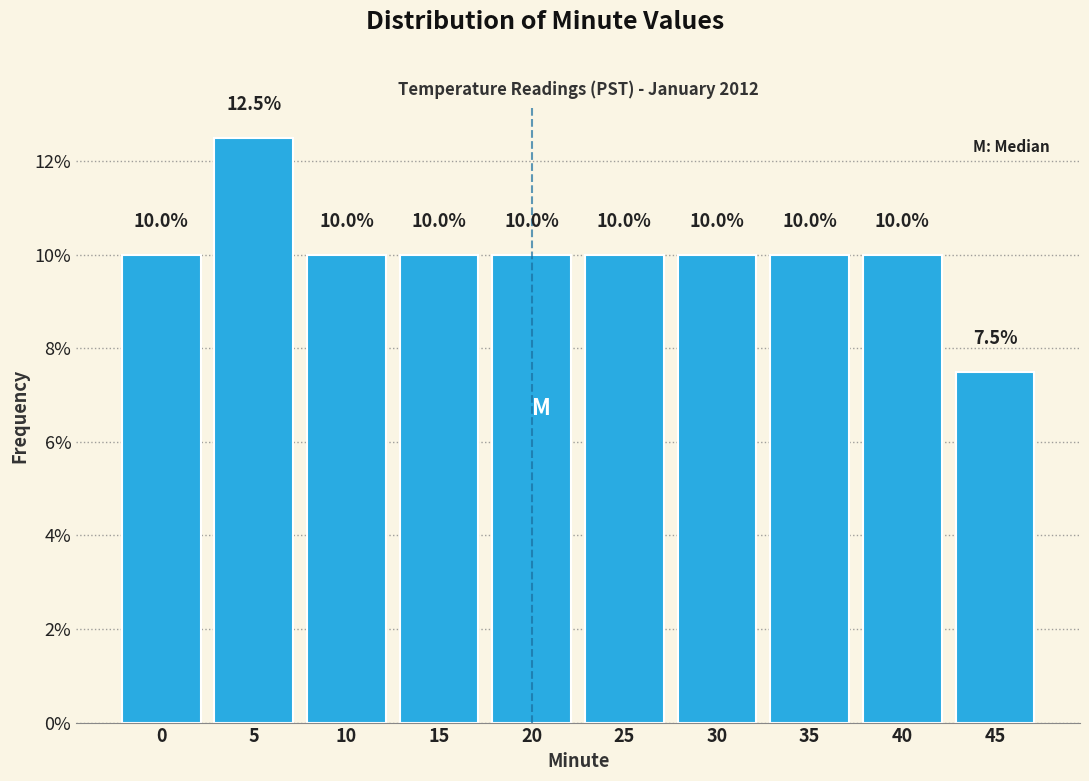

Reading right to left, list all the values displayed in this chart.

7.5	10.0	10.0	10.0	10.0	10.0	10.0	10.0	12.5	10.0